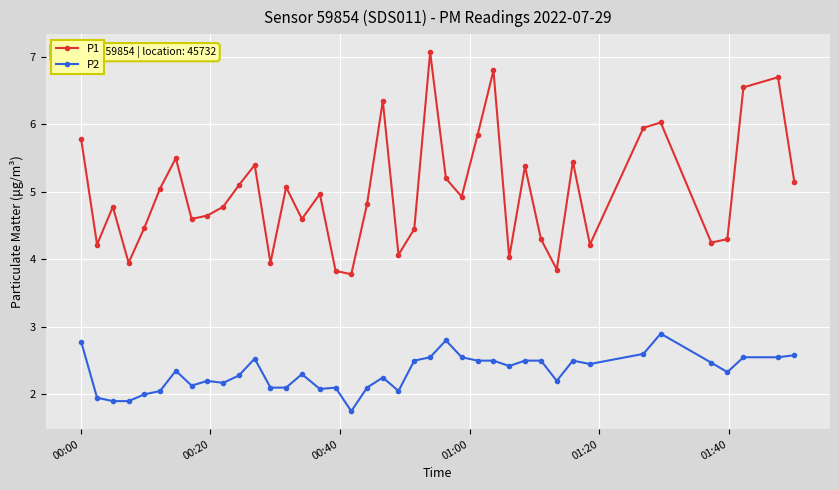

True or false: P2 has more than 2 points higher than both neighbors.

True